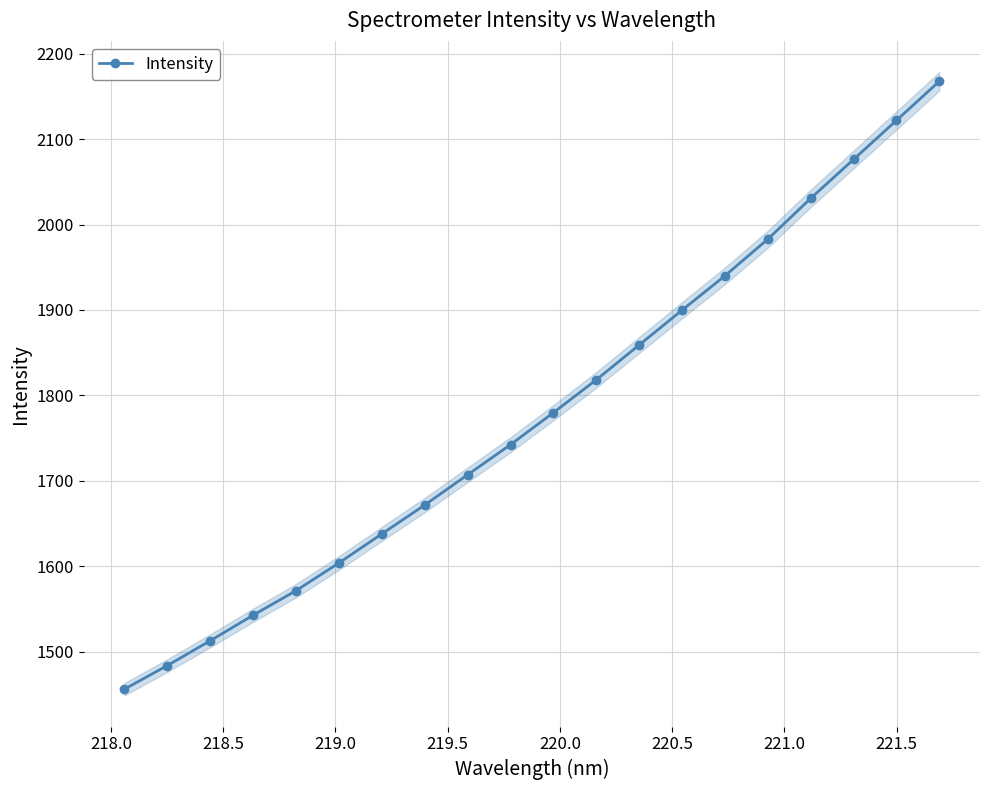

What is the maximum value for Intensity?

2167.6